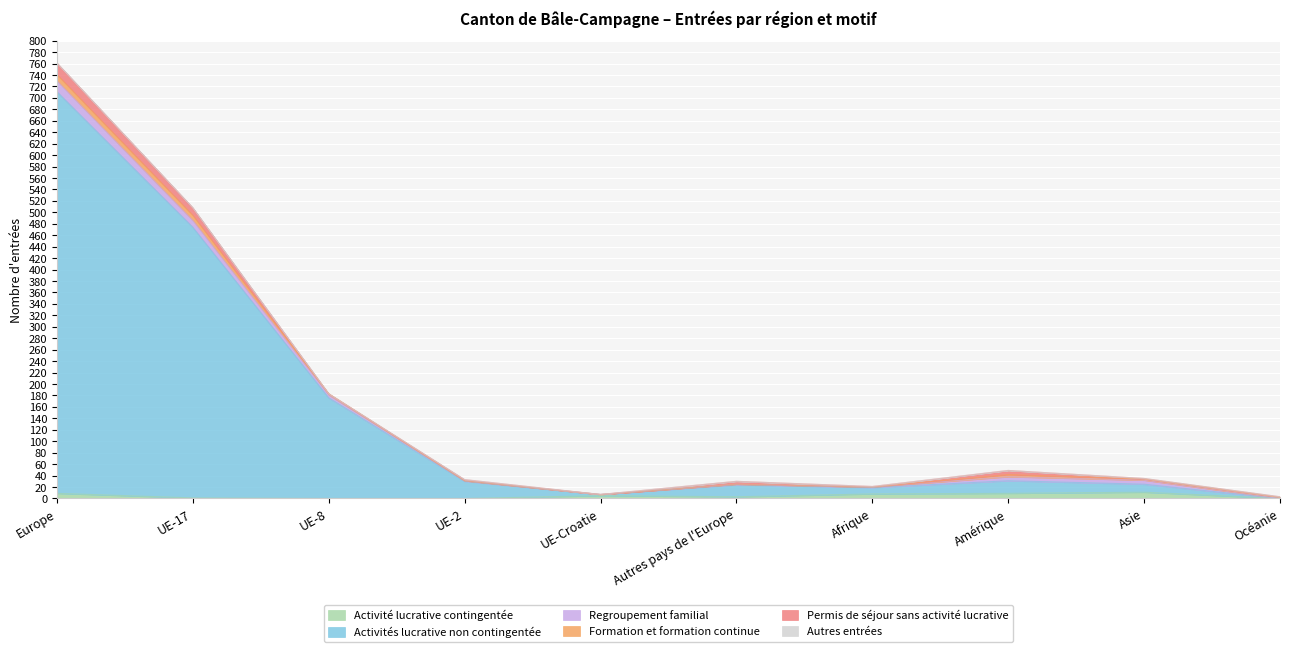

How many data points in Permis de séjour sans activité lucrative are less than 2?

5